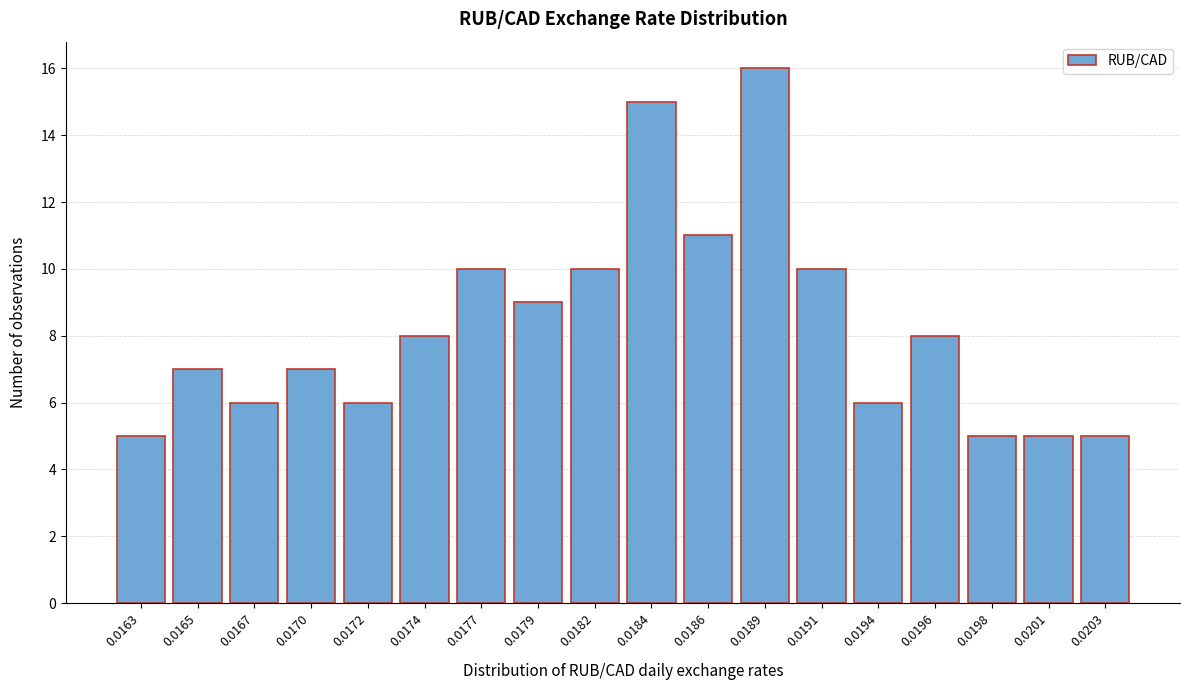

Reading left to right, extract all data points from this chart.

0.0163=5	0.0165=7	0.0167=6	0.0170=7	0.0172=6	0.0174=8	0.0177=10	0.0179=9	0.0182=10	0.0184=15	0.0186=11	0.0189=16	0.0191=10	0.0194=6	0.0196=8	0.0198=5	0.0201=5	0.0203=5